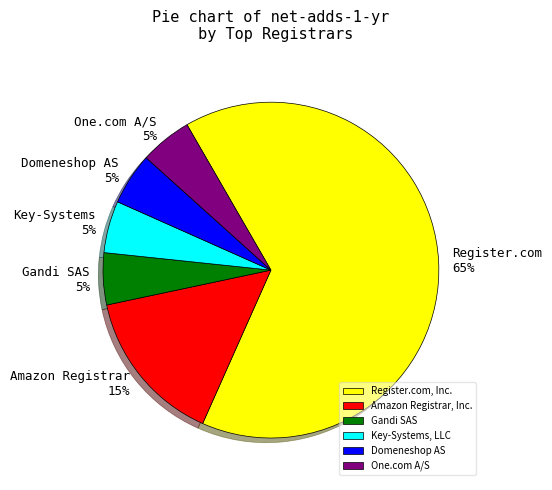

True or false: Gandi SAS accounts for 5% of the total.

True